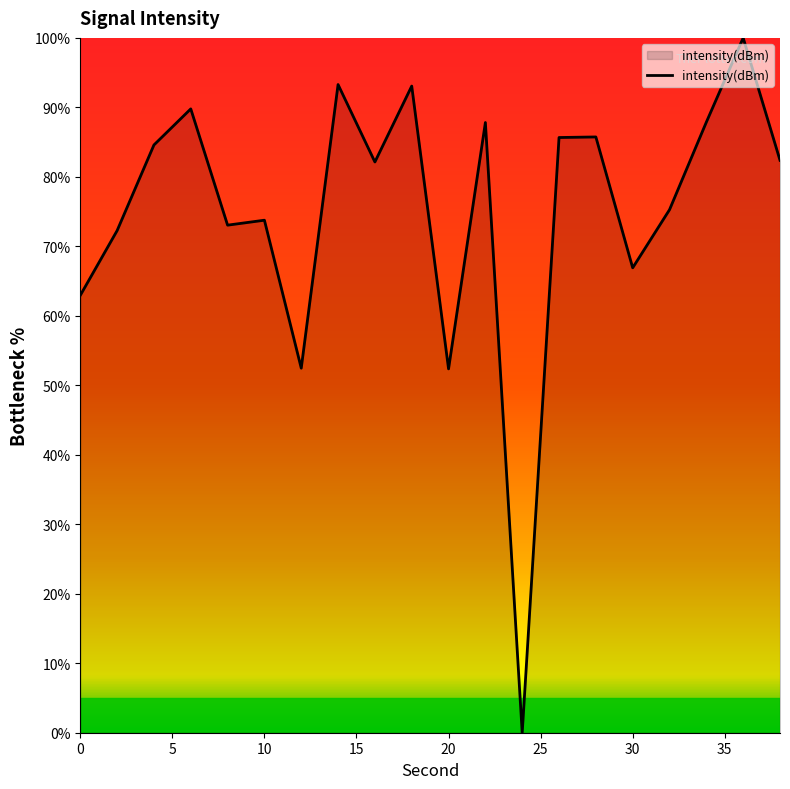

How many lines are shown in the chart?

1